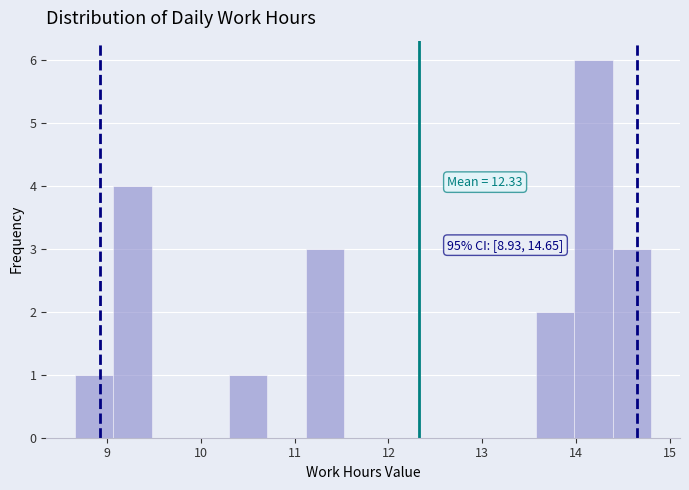

Over which range of the x-axis is the bar tallest?

14.0 to 14.4